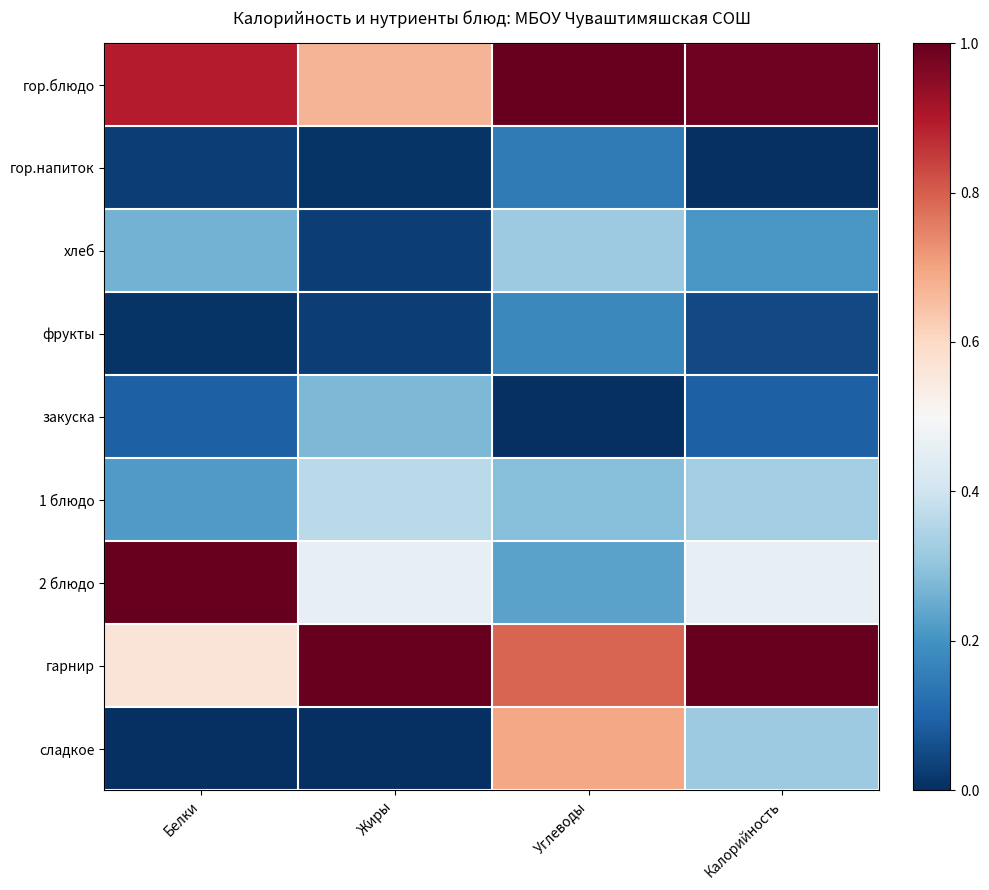

List the series in order of their peak value, lowest first.

гор.напиток, фрукты, закуска, хлеб, 1 блюдо, сладкое, гор.блюдо, 2 блюдо, гарнир